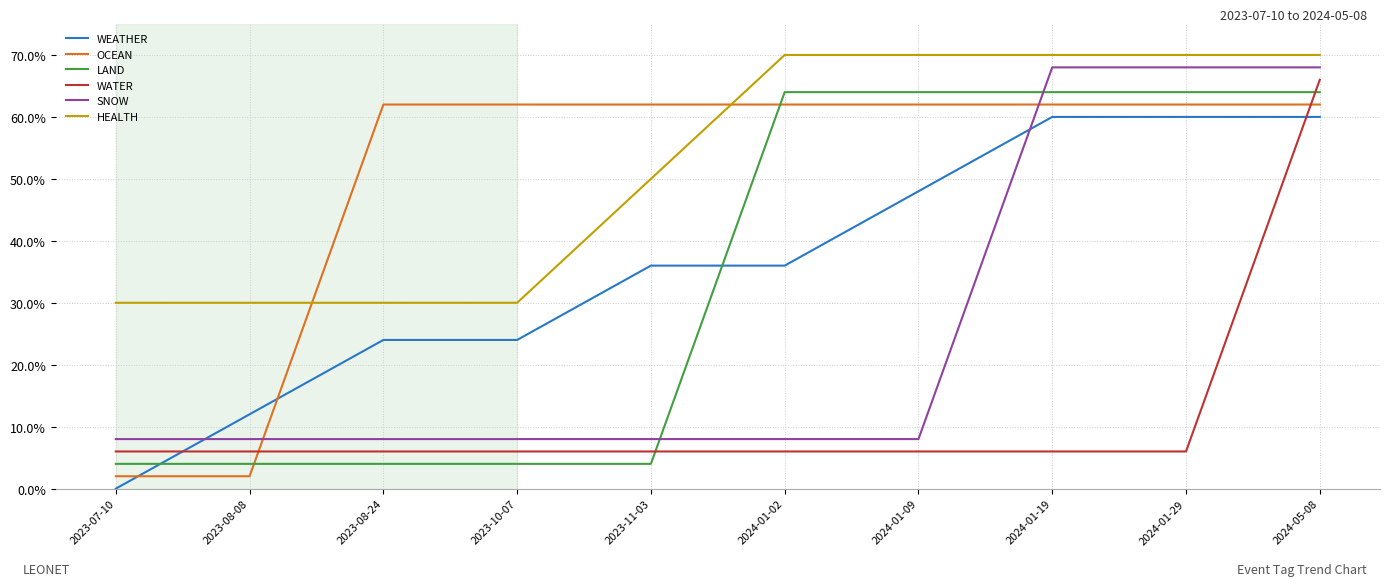

What position from the right is 2024-01-09?

4